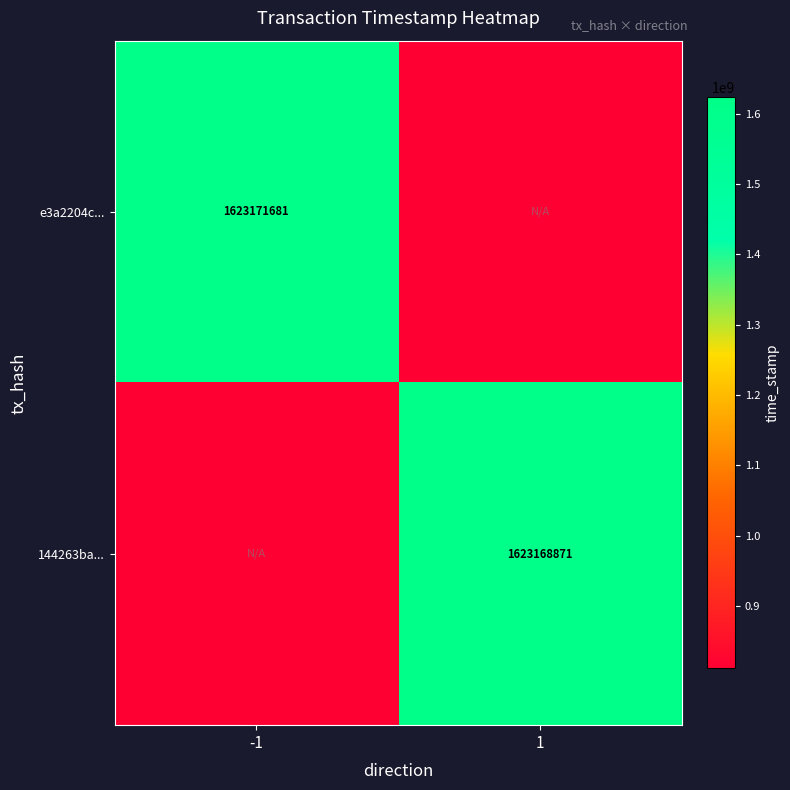

Is it true that 144263ba... equals 1623168871.0 at 1?

True